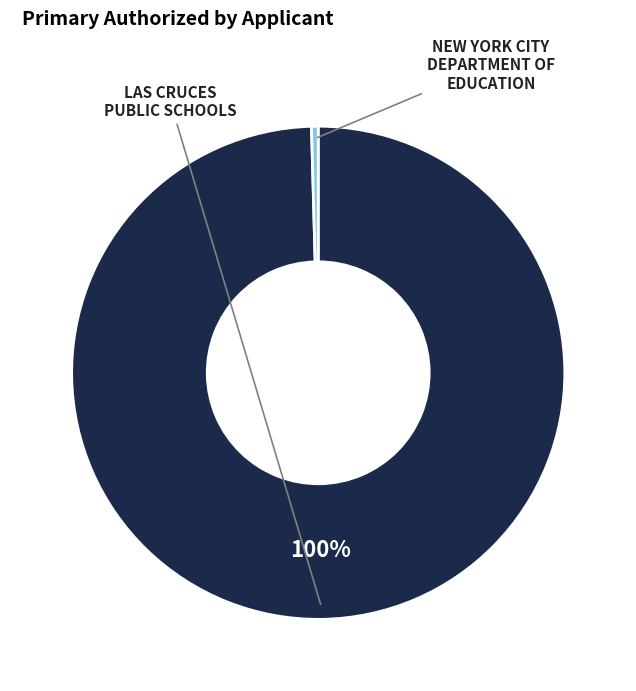

To the nearest percent, what is the average slice percentage?

50%